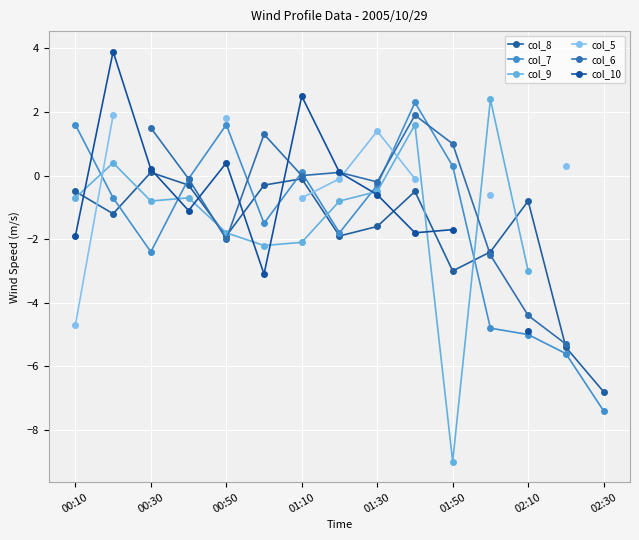

What is the minimum value for col_8?

-6.8